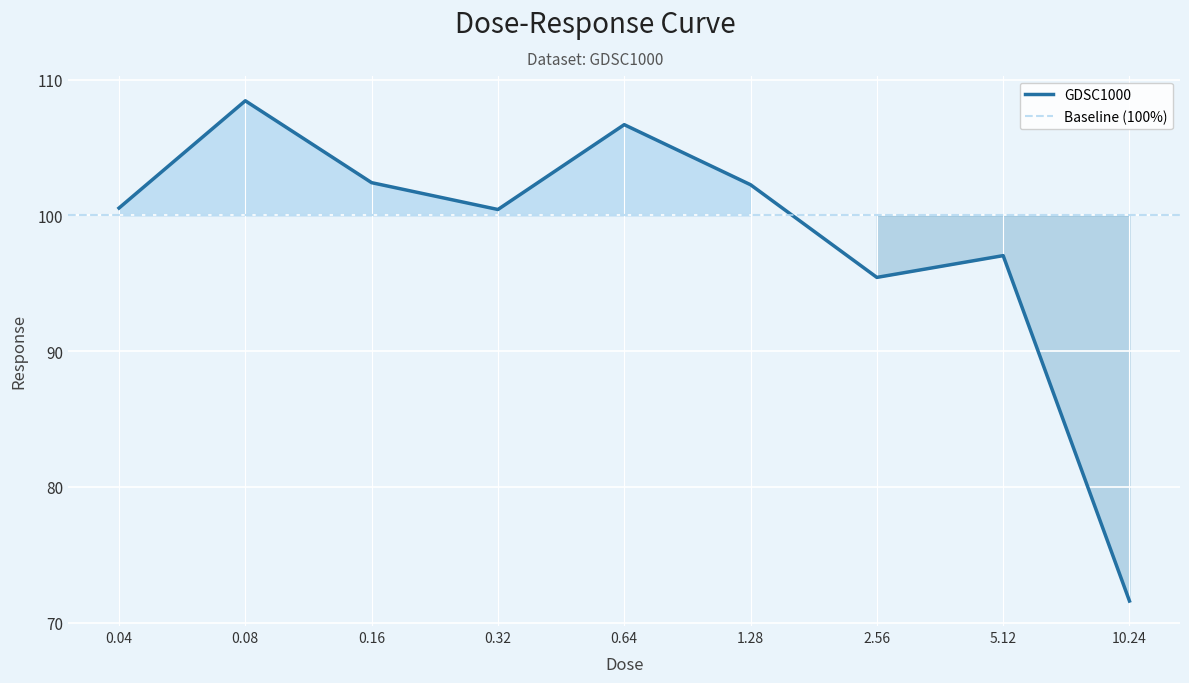

How many data points are above 100?

6